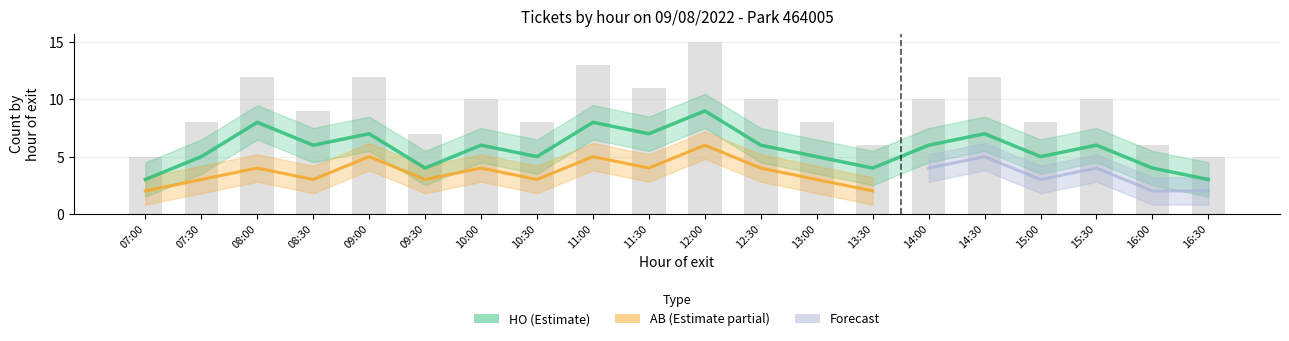

Which has a higher value, 11:00 or 15:30?

11:00